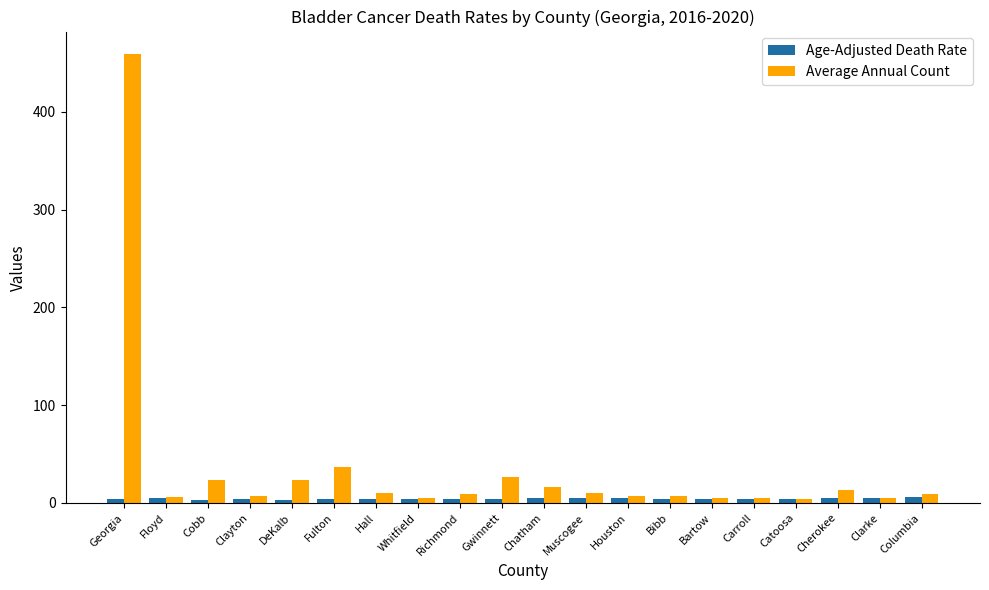

At Chatham, list the series in order from largest to smallest.

Average Annual Count, Age-Adjusted Death Rate